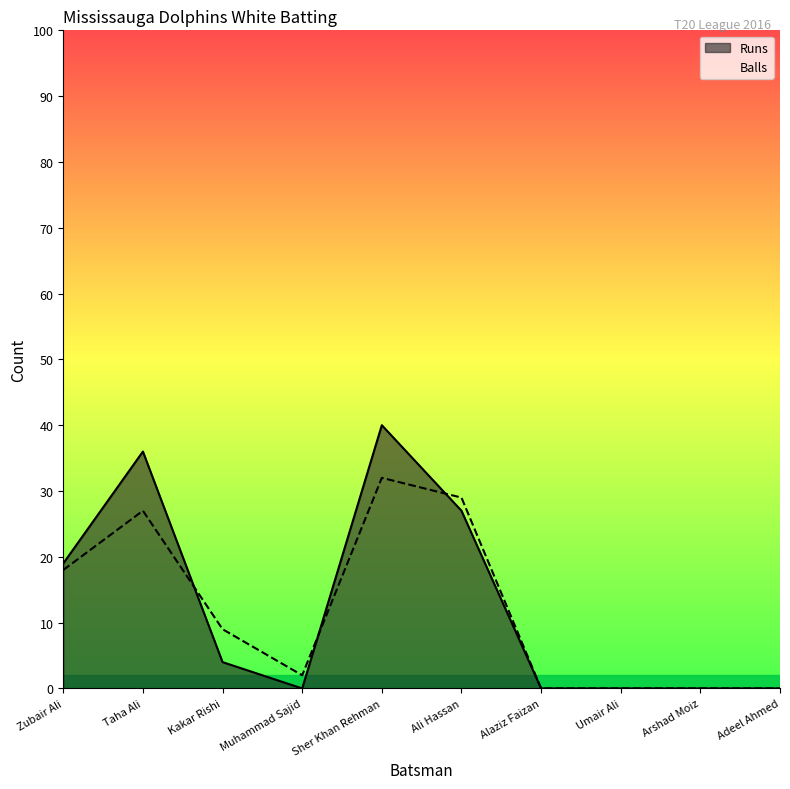

Count the number of categories in the chart.

10